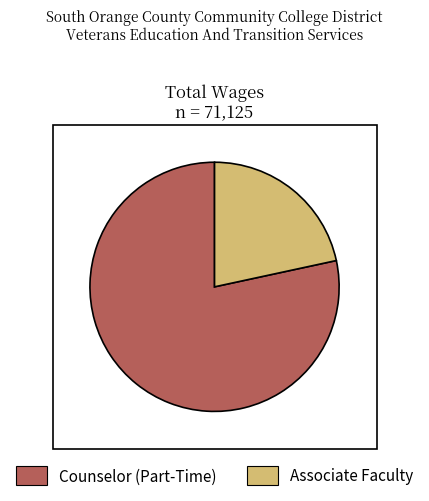

True or false: Associate Faculty accounts for 7% of the total.

False